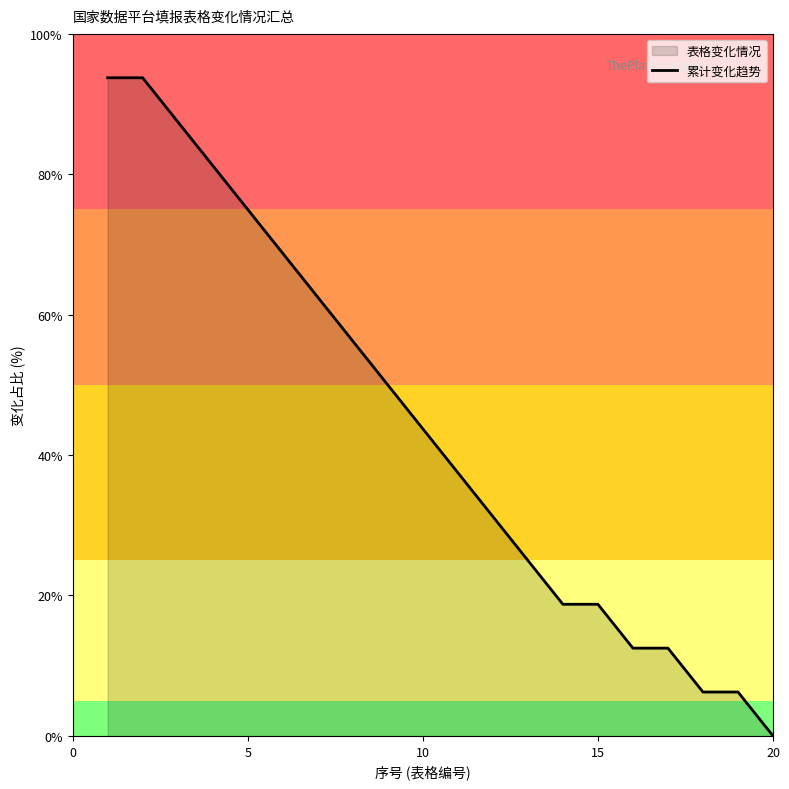

What is the average value?

44.1